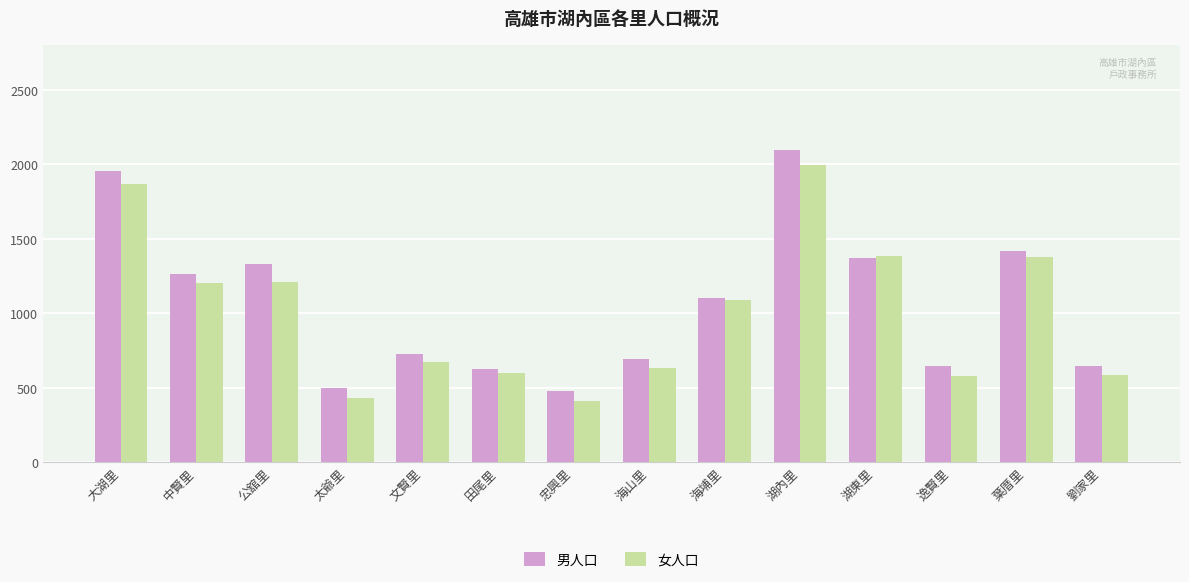

How many series are shown in this chart?

2